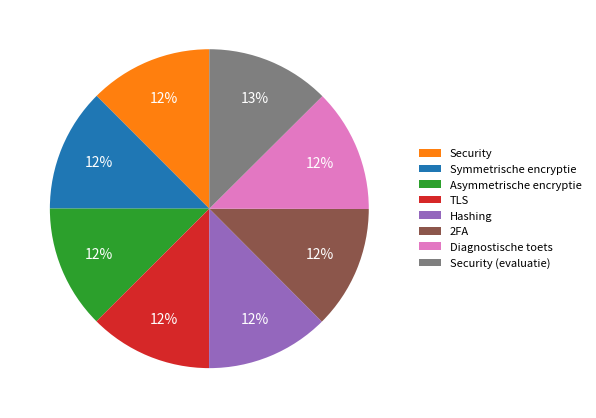

Approximately how many times larger is the value at TLS compared to Asymmetrische encryptie?

1.0